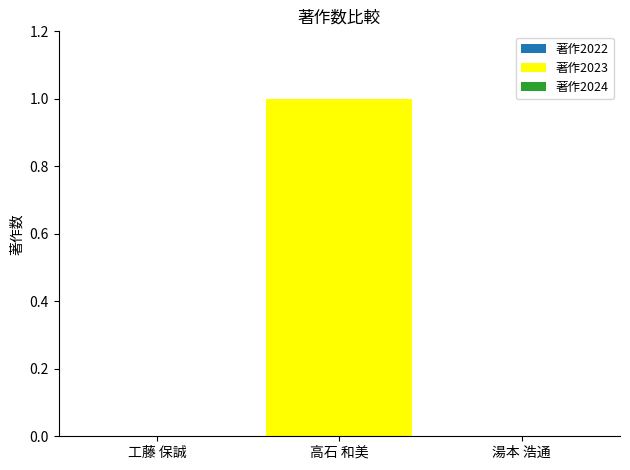

The chart shows a value of 1 at 高石 和美. True or false?

True